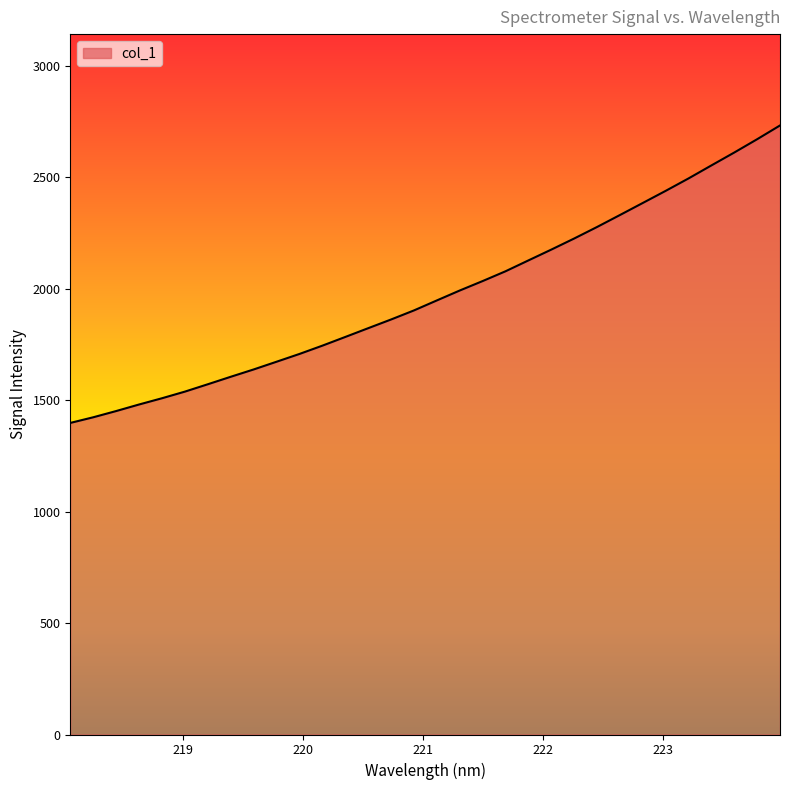

What is the greatest value displayed?

2733.0